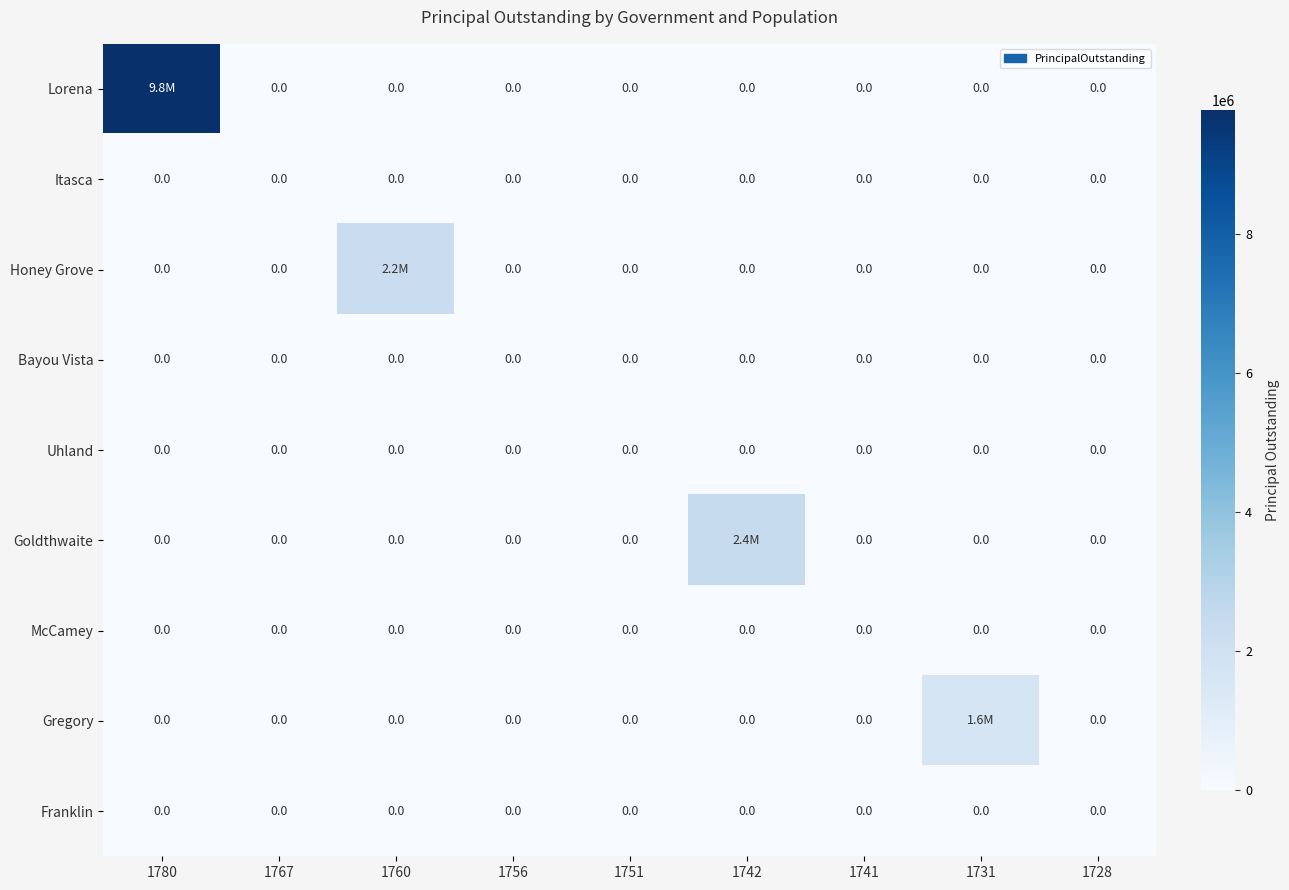

True or false: Itasca has a value of 0 at 1756.

True